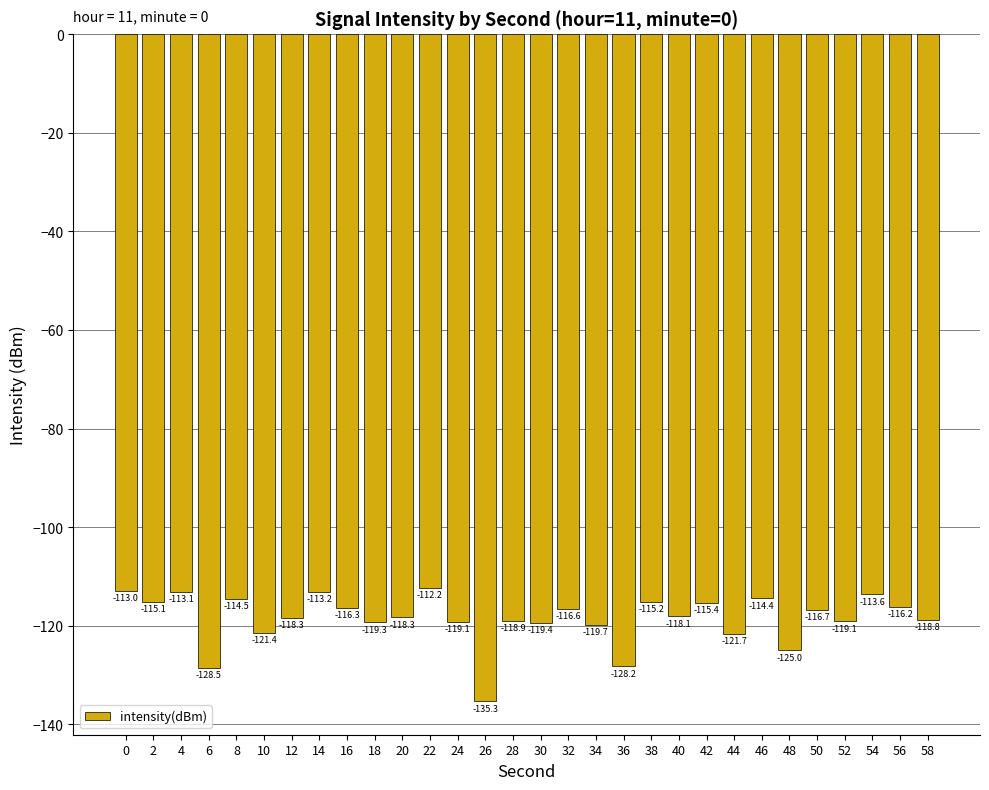

What is the sum of all values?

-3554.6